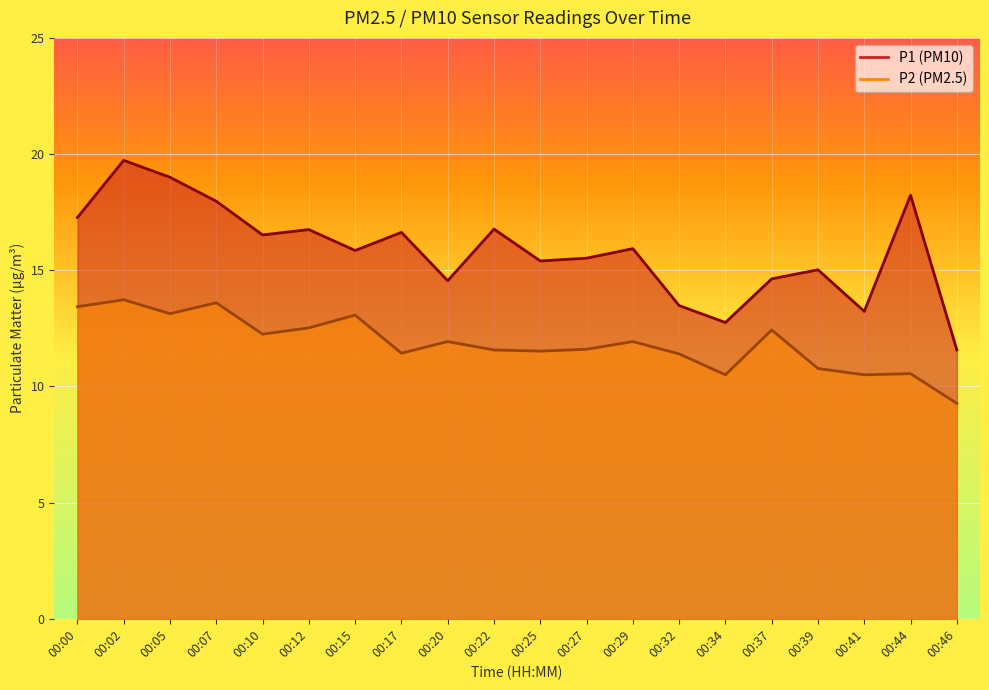

True or false: P2 has more than 2 interior local peaks.

True